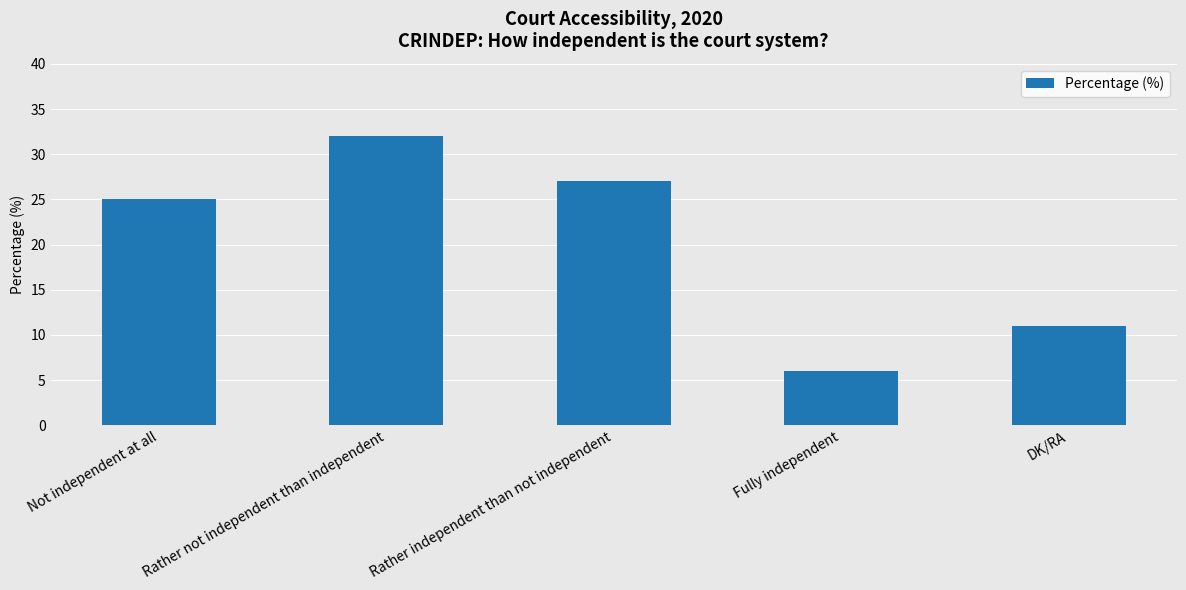

What is the maximum value shown in the chart?

32